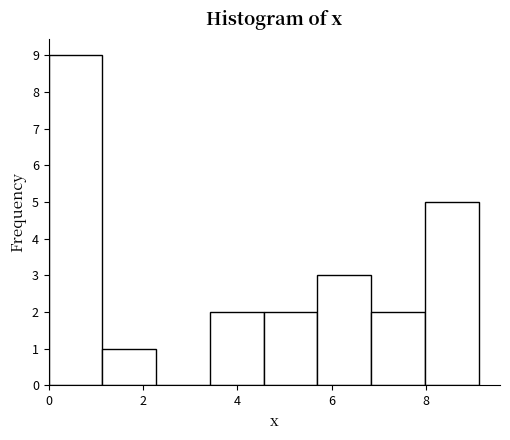

Reading left to right, transcribe this chart: for each bar, give the range it covers on the x-axis and its height. Neither the bar edges nor the heights are printed on the chart, so give them approximately, as read against the axes.

0.0 to 1.2: 9
1.2 to 2.2: 1
2.2 to 3.4: 0
3.4 to 4.6: 2
4.6 to 5.6: 2
5.6 to 6.8: 3
6.8 to 8.0: 2
8.0 to 9.2: 5